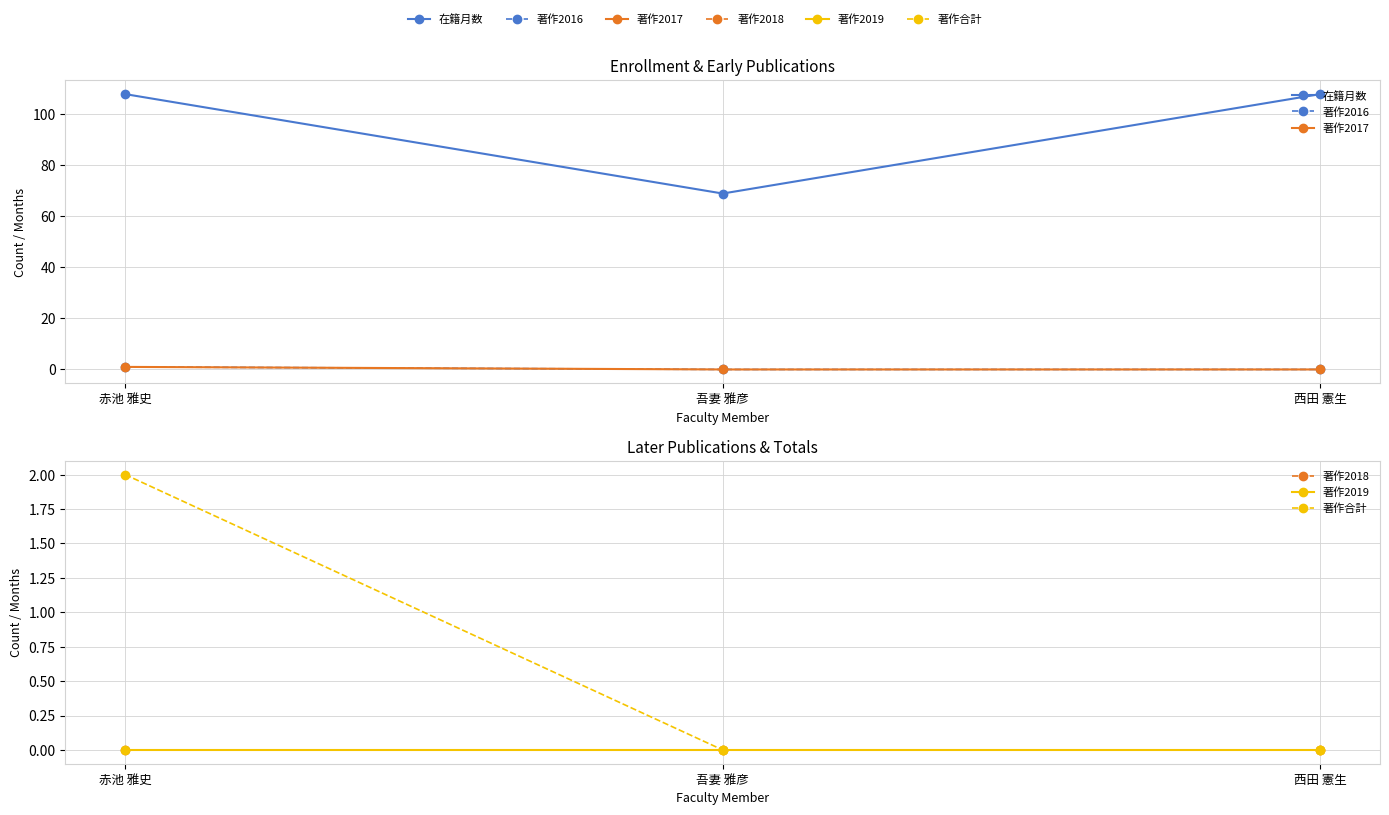

Which series has the largest total across all categories?

在籍月数